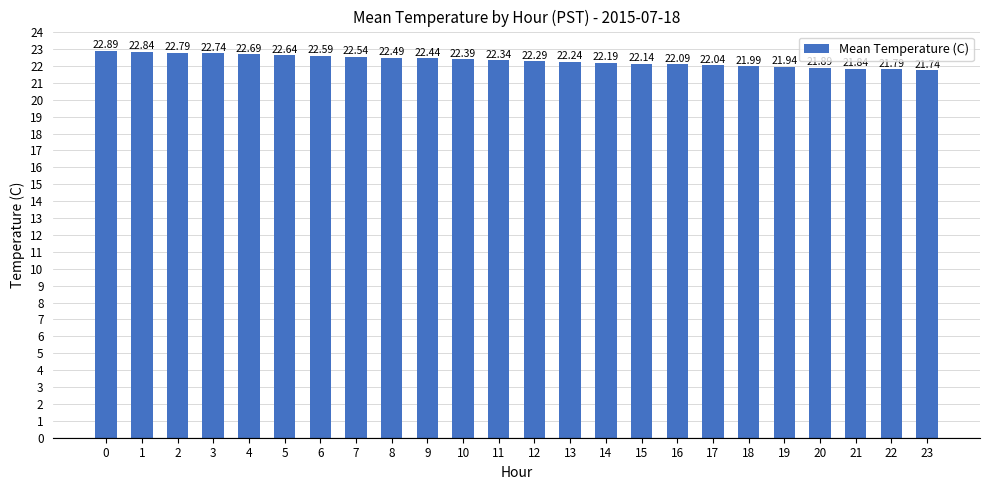

Rank the categories by value from lowest to highest.

23, 22, 21, 20, 19, 18, 17, 16, 15, 14, 13, 12, 11, 10, 9, 8, 7, 6, 5, 4, 3, 2, 1, 0